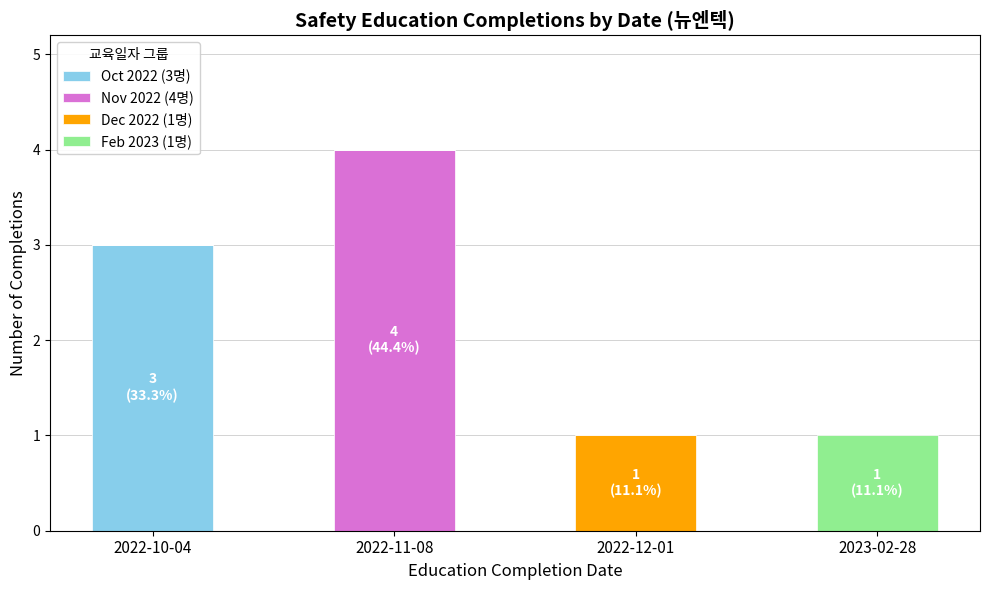

At which category is the sum across all series the highest?

2022-11-08